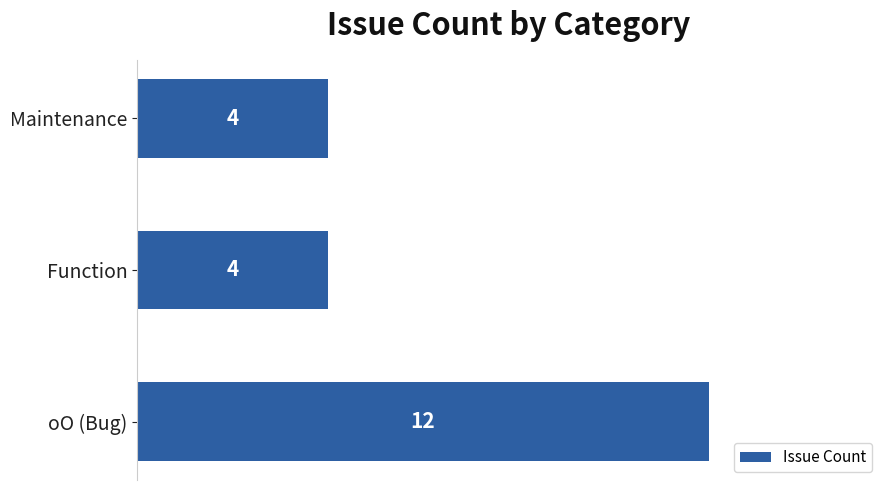

What is the sum of the values at Maintenance and oO (Bug)?

16